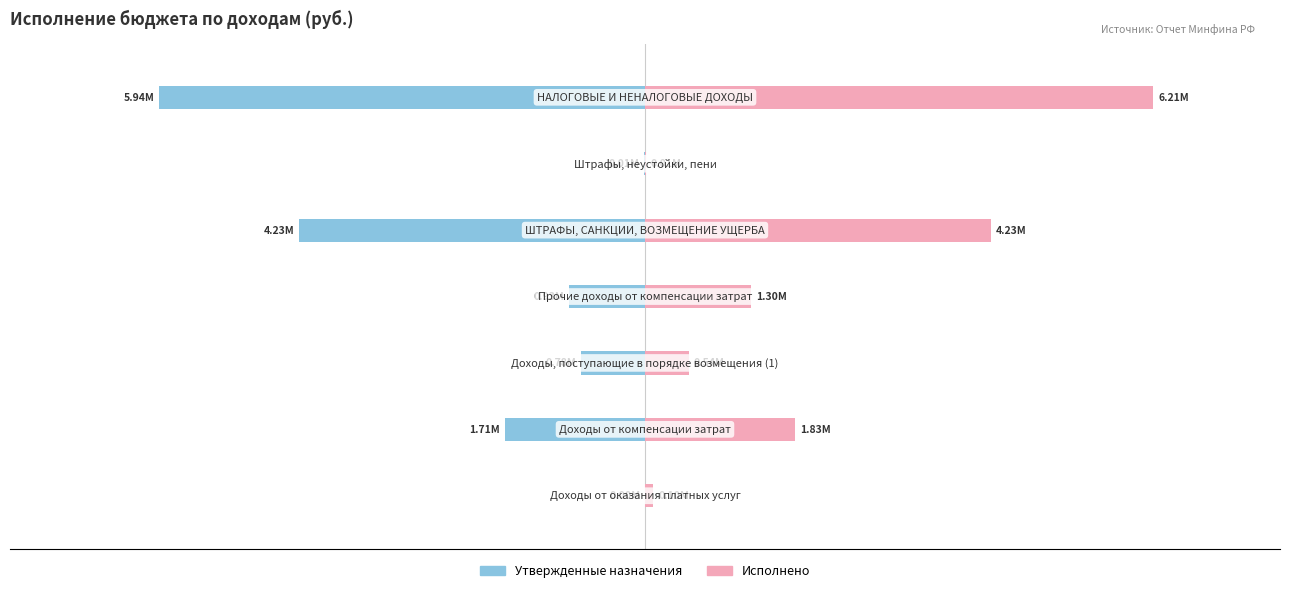

Does the chart contain stacked bars?

No